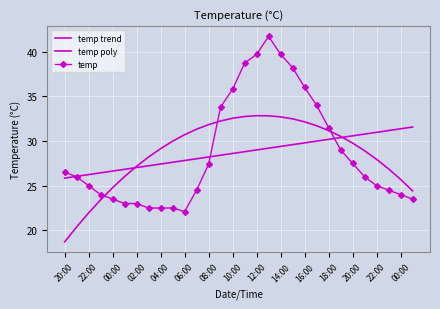

What are all the series names shown in the legend?

temp trend, temp poly, temp